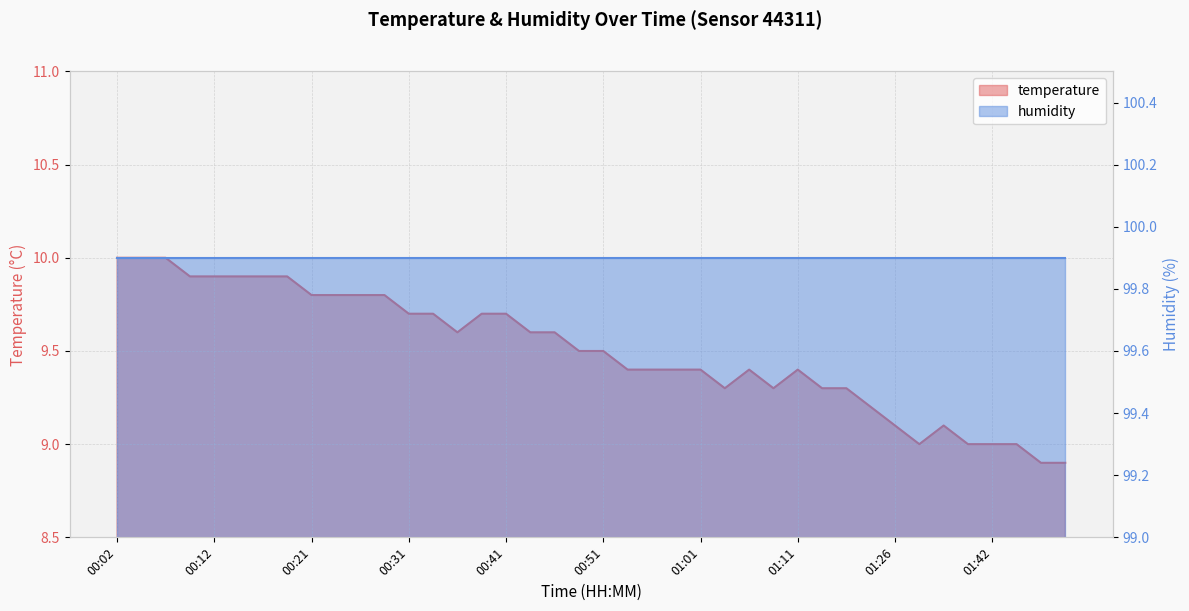

Which has a higher value, 01:48 or 00:58?

00:58